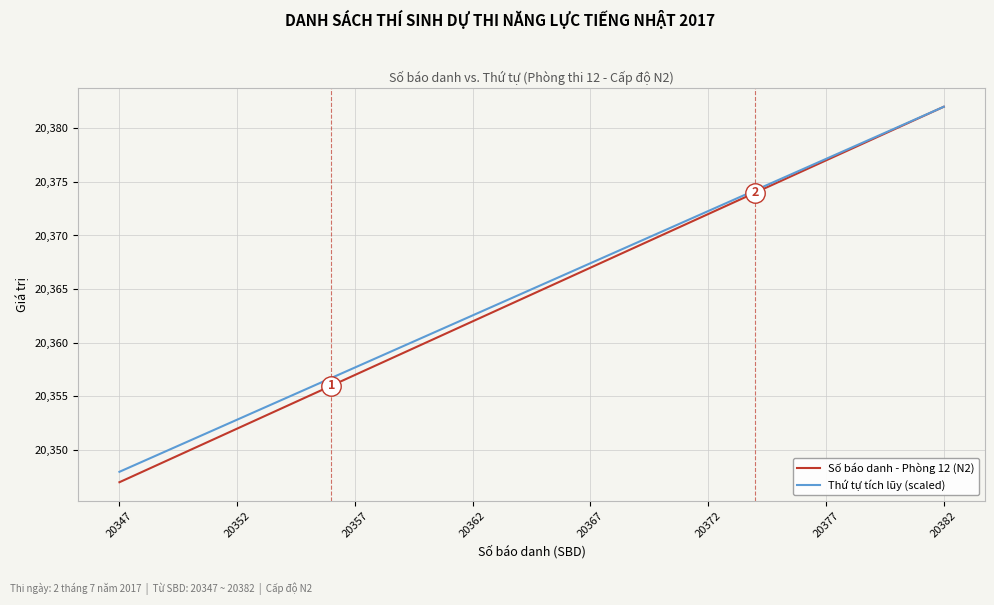

Which series has the widest spread of values?

Số báo danh - Phòng 12 (N2)